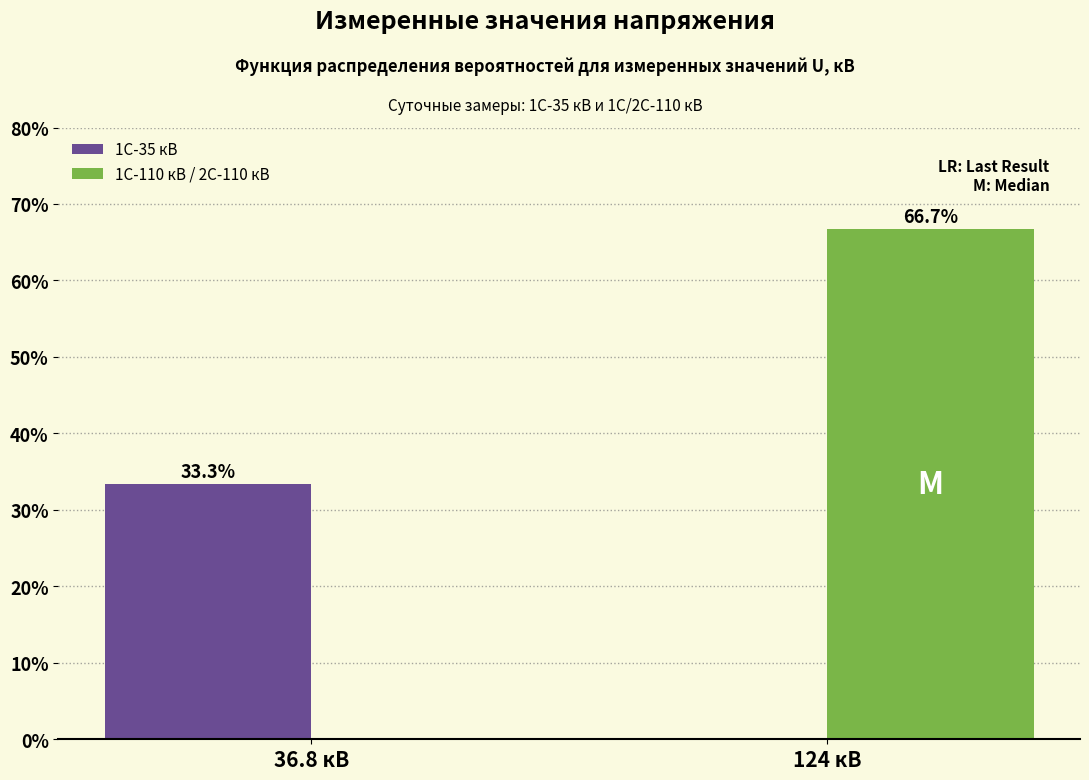

Reading left to right, transcribe all the data shown in this chart.

1С-35 кВ: 36.8 кВ=33.3	124 кВ=0.0
1С-110 кВ / 2С-110 кВ: 36.8 кВ=0.0	124 кВ=66.7